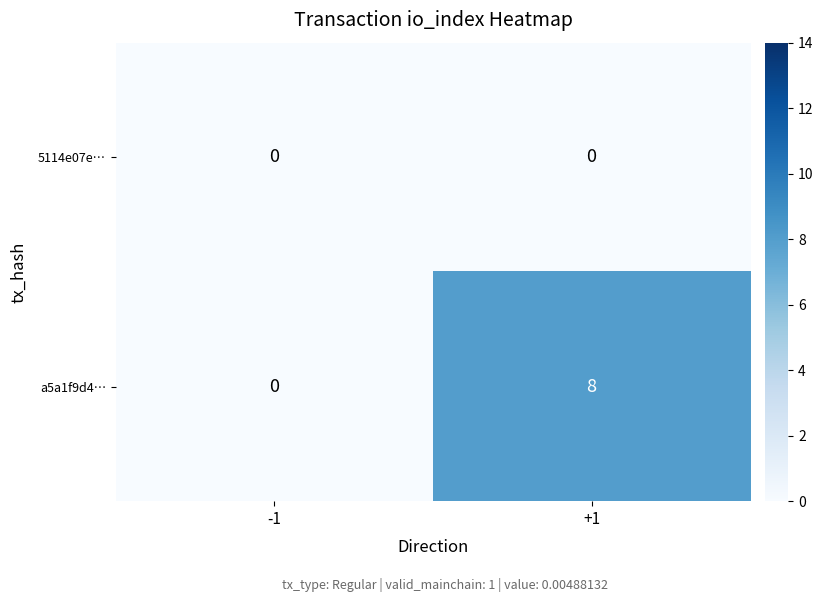

What is the difference between the a5a1f9d4… values at +1 and -1?

8